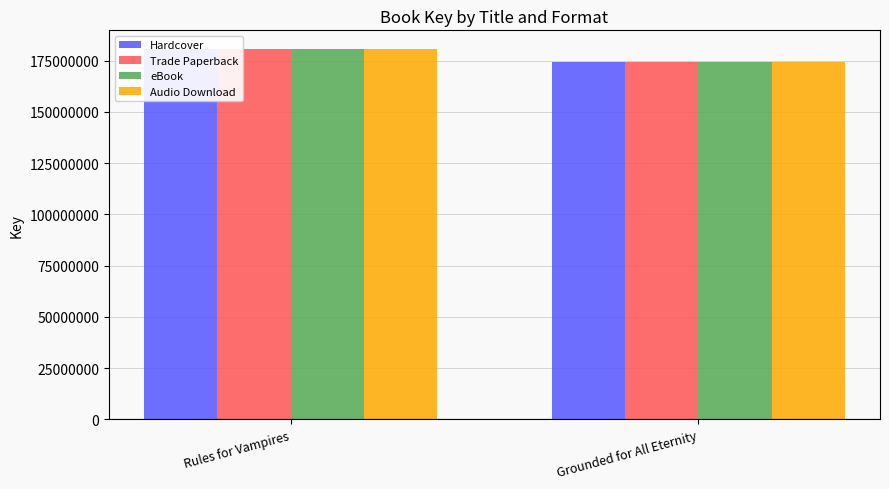

Which has a higher value, Grounded for All Eternity or Rules for Vampires?

Rules for Vampires